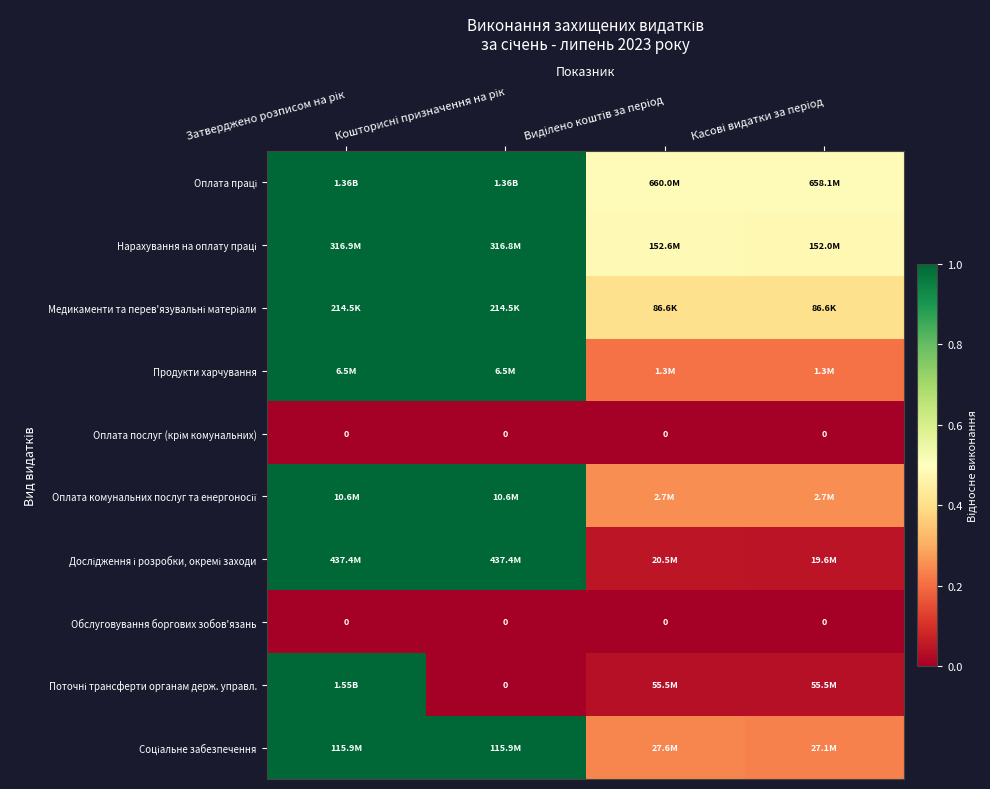

Where is Оплата послуг (крім комунальних) nearest to the value 0?

Затверджено розписом на рік